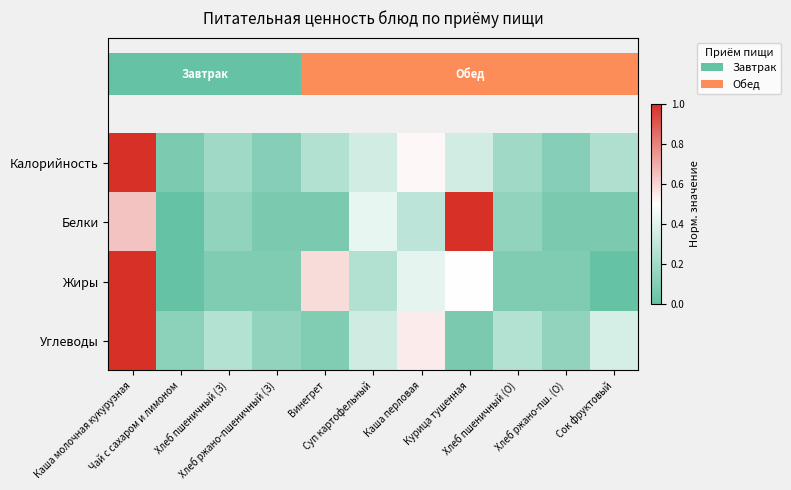

What is the approximate value of Калорийность at Сок фруктовый?

0.2